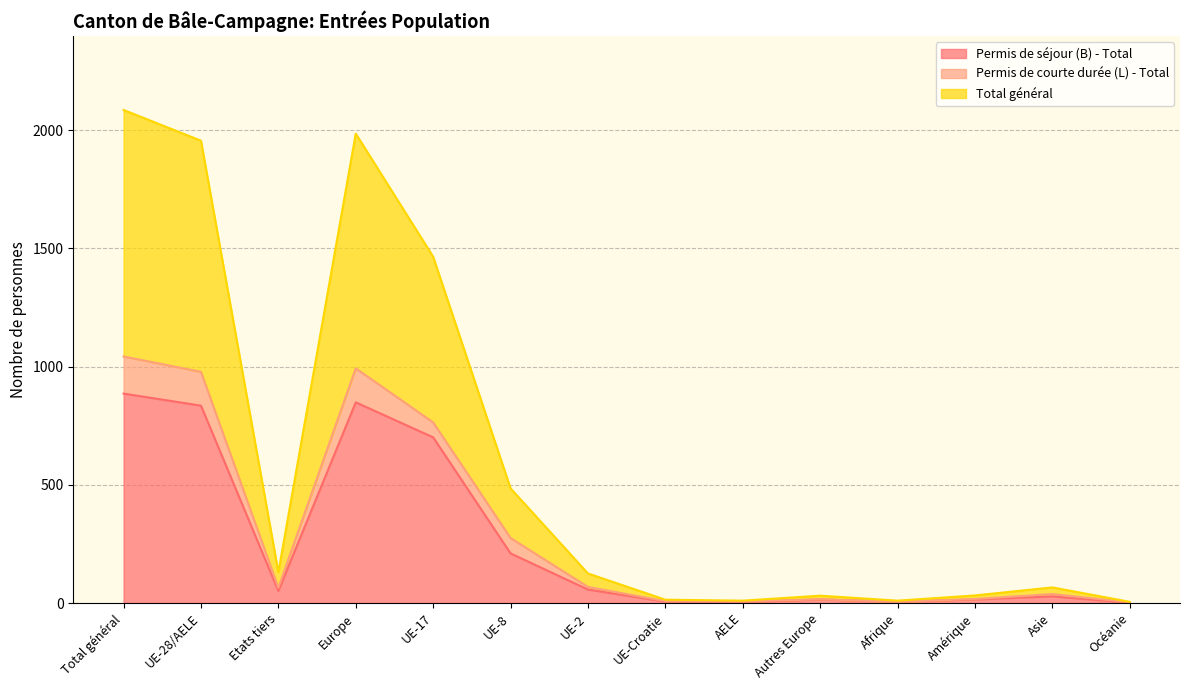

What is the maximum value for Permis de séjour (B) - Total?

886